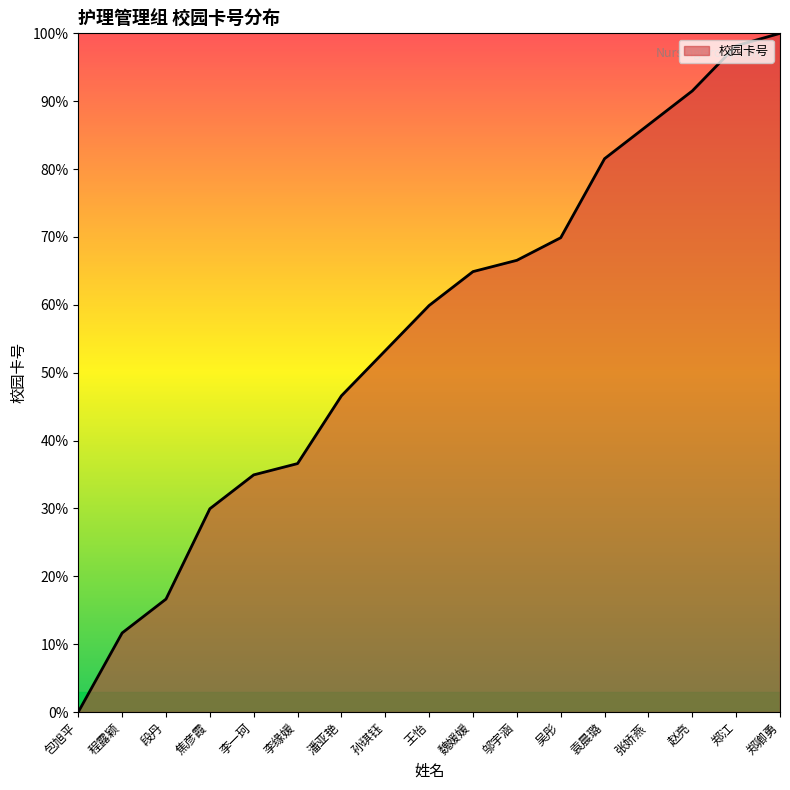

What is the greatest value displayed?

100.0